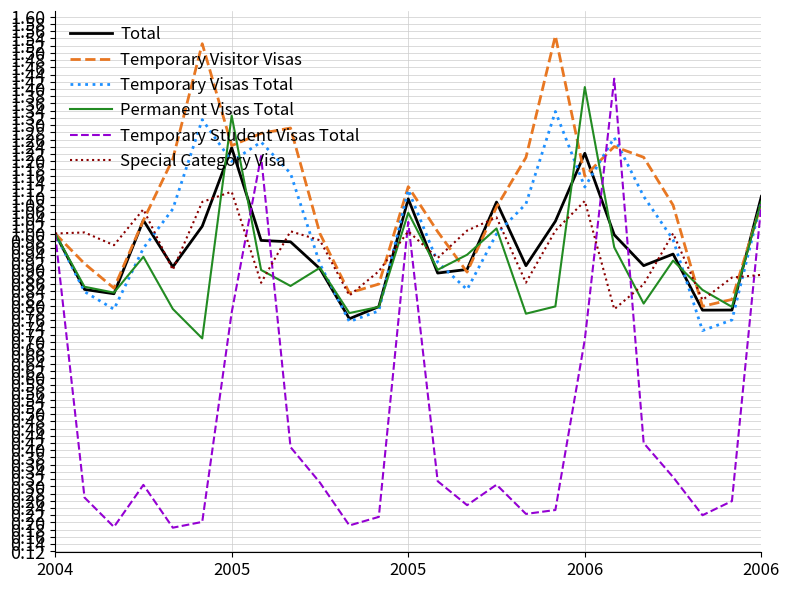

Which series has the widest spread of values?

Temporary Student Visas Total